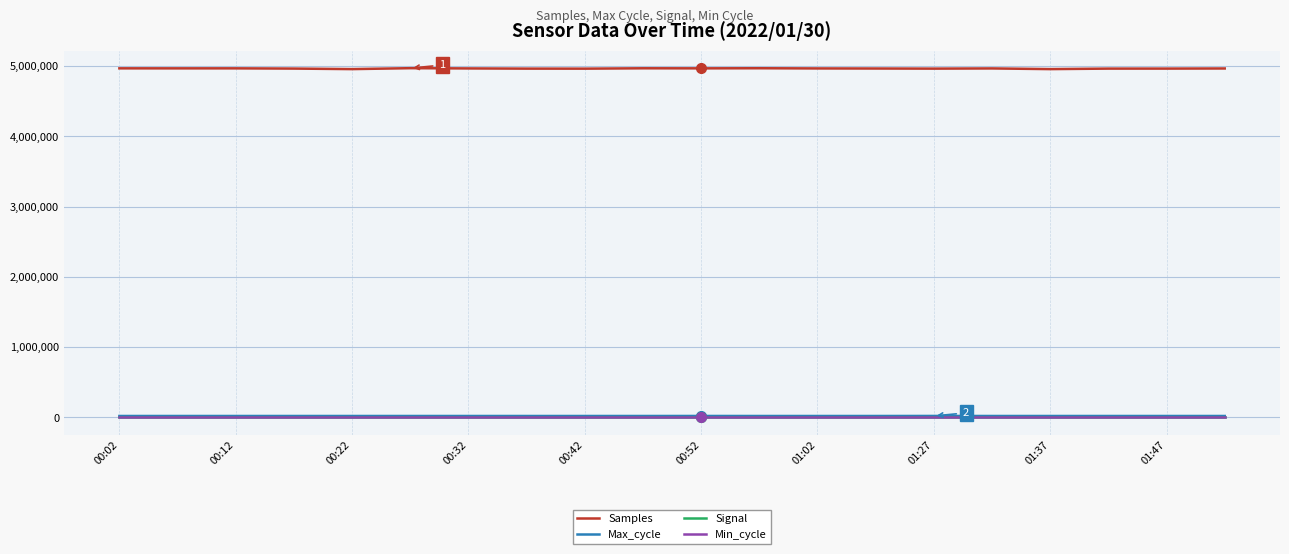

What is the greatest value displayed?

4970613